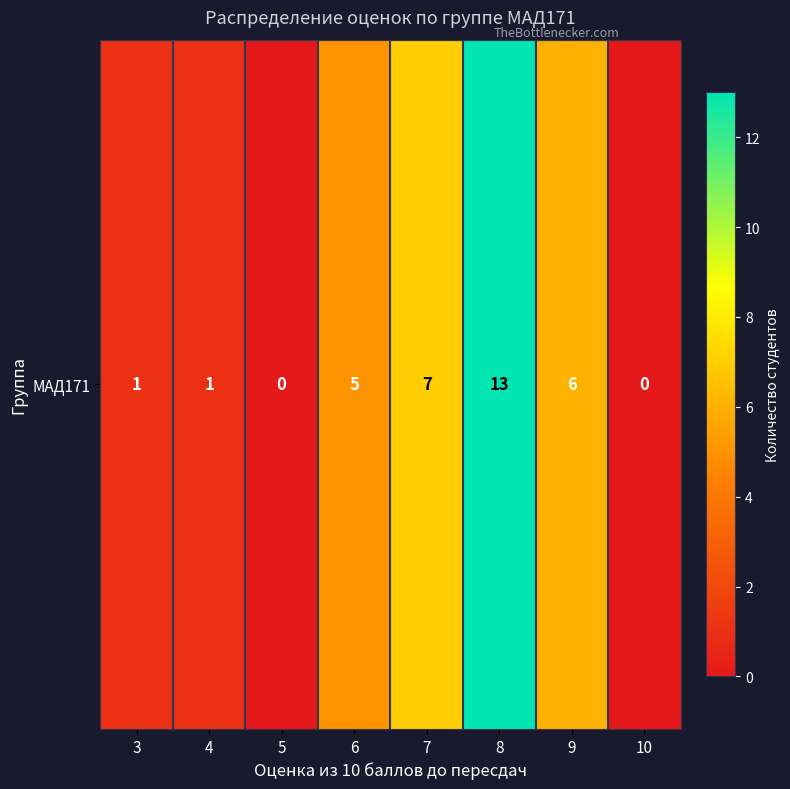

Reading right to left, extract all data points from this chart.

10=0	9=6	8=13	7=7	6=5	5=0	4=1	3=1